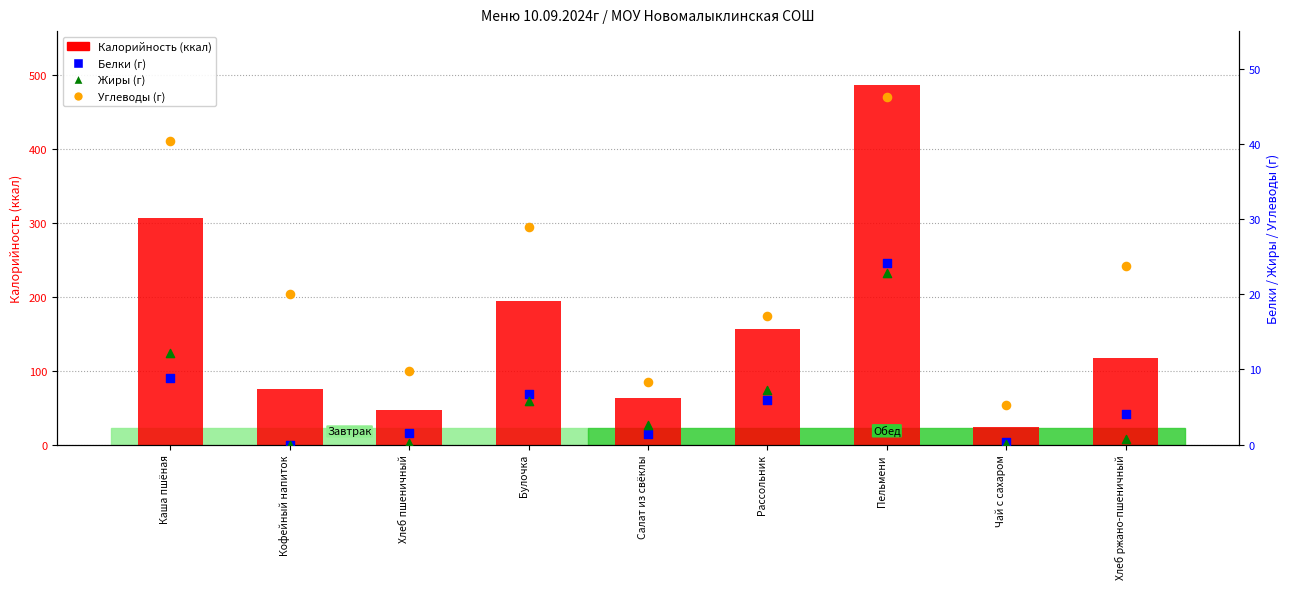

Which series has the largest Y range (max minus min)?

Калорийность